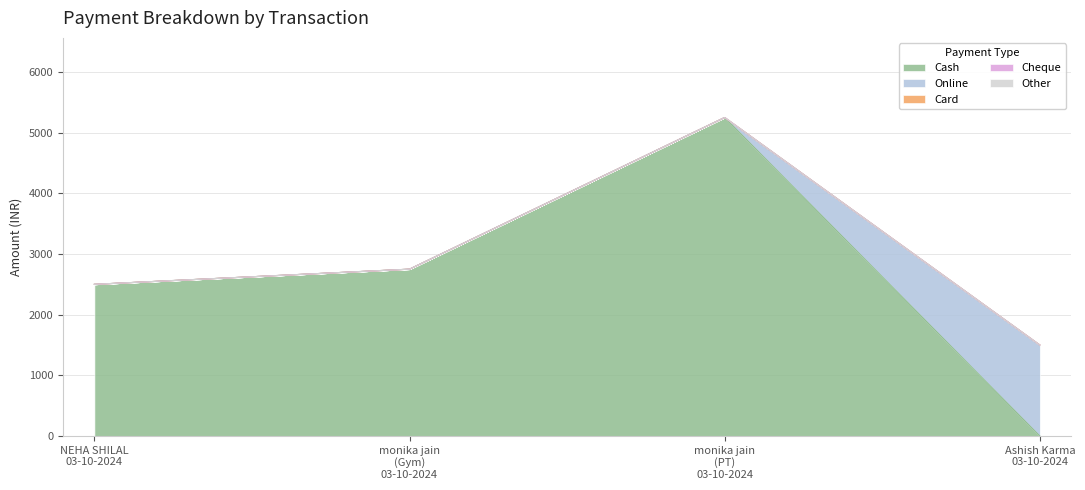

Reading right to left, list all the values displayed in this chart.

Cash: Ashish Karma
03-10-2024=0	monika jain
(PT)
03-10-2024=5250	monika jain
(Gym)
03-10-2024=2750	NEHA SHILAL
03-10-2024=2500
Online: Ashish Karma
03-10-2024=1500	monika jain
(PT)
03-10-2024=0	monika jain
(Gym)
03-10-2024=0	NEHA SHILAL
03-10-2024=0
Card: Ashish Karma
03-10-2024=0	monika jain
(PT)
03-10-2024=0	monika jain
(Gym)
03-10-2024=0	NEHA SHILAL
03-10-2024=0
Cheque: Ashish Karma
03-10-2024=0	monika jain
(PT)
03-10-2024=0	monika jain
(Gym)
03-10-2024=0	NEHA SHILAL
03-10-2024=0
Other: Ashish Karma
03-10-2024=0	monika jain
(PT)
03-10-2024=0	monika jain
(Gym)
03-10-2024=0	NEHA SHILAL
03-10-2024=0